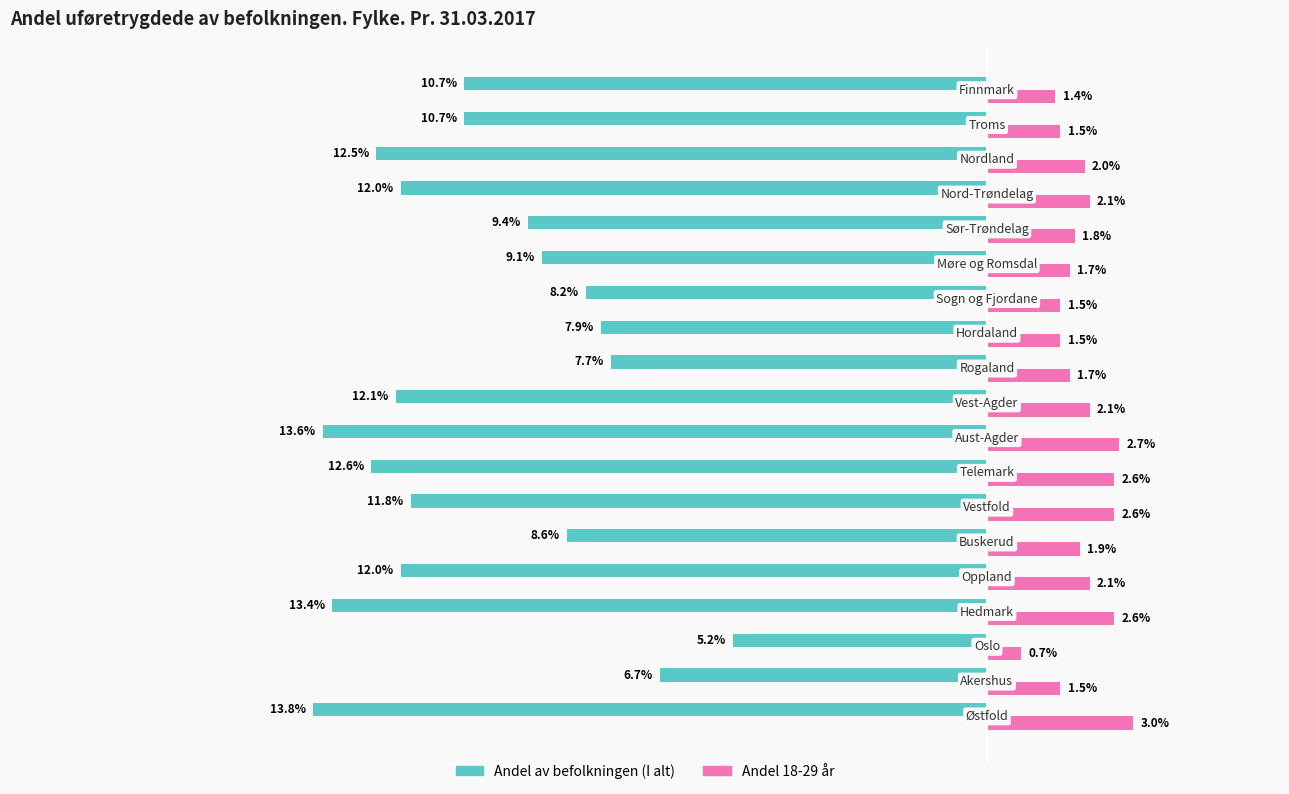

Which series has the largest total across all categories?

Andel 18-29 år